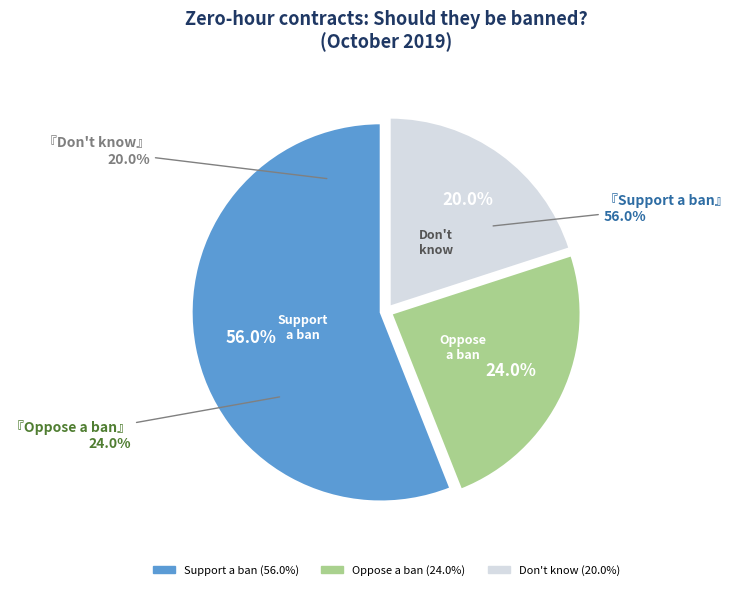

What percentage is the Oppose a ban slice, to the nearest percent?

24%